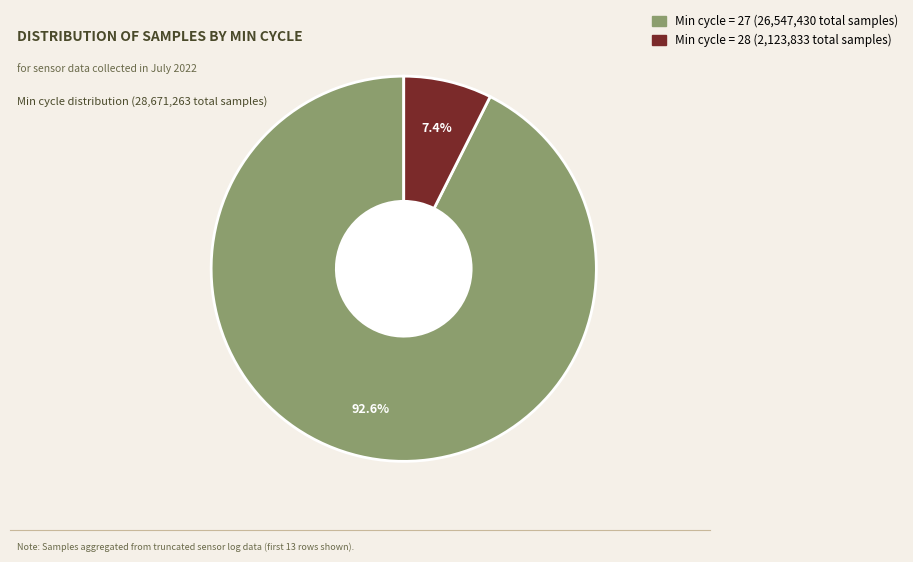

Is there any slice that represents more than half of the pie?

Yes